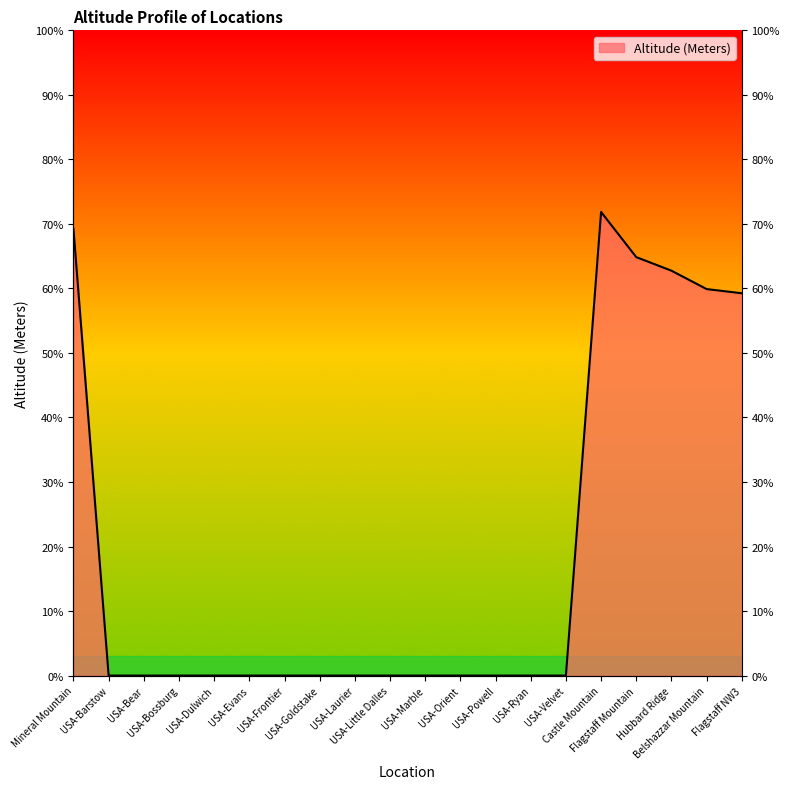

Rank the categories by value from lowest to highest.

USA-Barstow, USA-Bear, USA-Bossburg, USA-Dulwich, USA-Evans, USA-Frontier, USA-Goldstake, USA-Laurier, USA-Little Dalles, USA-Marble, USA-Orient, USA-Powell, USA-Ryan, USA-Velvet, Flagstaff NW3, Belshazzar Mountain, Hubbard Ridge, Flagstaff Mountain, Mineral Mountain, Castle Mountain